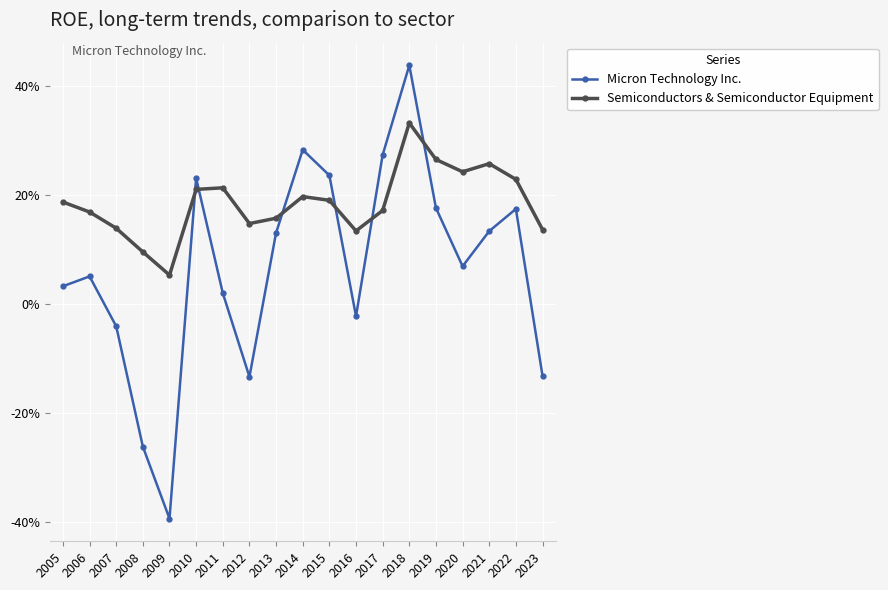

Reading left to right, list all the values displayed in this chart.

Micron Technology Inc.: 0.0	0.1	-0.0	-0.3	-0.4	0.2	0.0	-0.1	0.1	0.3	0.2	-0.0	0.3	0.4	0.2	0.1	0.1	0.2	-0.1
Semiconductors & Semiconductor Equipment: 0.2	0.2	0.1	0.1	0.1	0.2	0.2	0.1	0.2	0.2	0.2	0.1	0.2	0.3	0.3	0.2	0.3	0.2	0.1